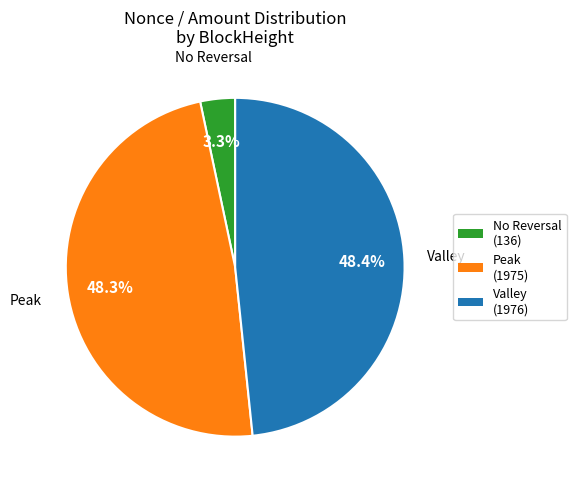

To the nearest percent, what is the difference between the largest and smallest slice percentages?

45%